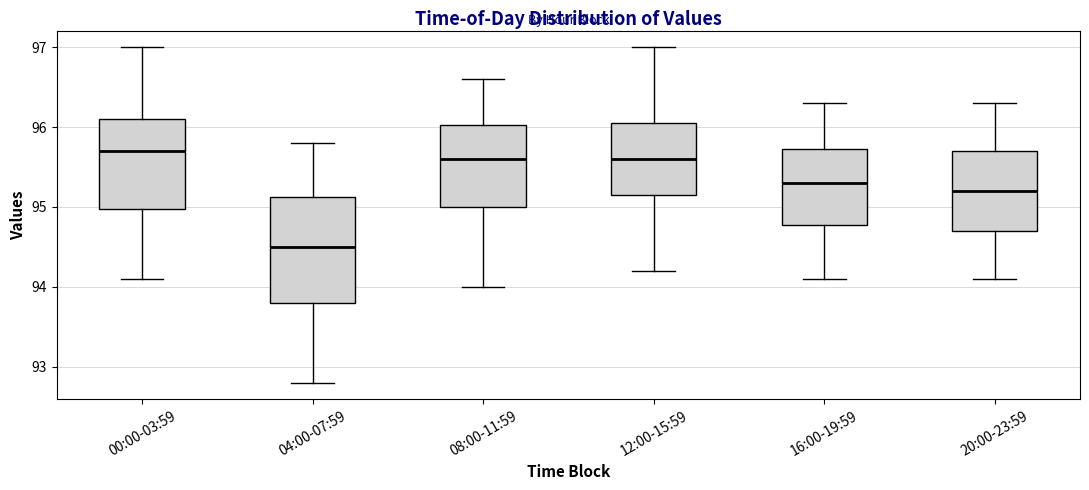

Reading left to right, transcribe this box plot: for each box, give where its median line is, the range the box spans, and where its two whiskers end, as read against the y-axis. The values are not printed on the chart, so give them approximately, as read against the axis.

00:00-03:59: median 95.7, box 95.0 to 96.1, whiskers 94.1 to 97.0
04:00-07:59: median 94.5, box 93.8 to 95.1, whiskers 92.8 to 95.8
08:00-11:59: median 95.6, box 95.0 to 96.0, whiskers 94.0 to 96.6
12:00-15:59: median 95.6, box 95.2 to 96.1, whiskers 94.2 to 97.0
16:00-19:59: median 95.3, box 94.8 to 95.7, whiskers 94.1 to 96.3
20:00-23:59: median 95.2, box 94.7 to 95.7, whiskers 94.1 to 96.3